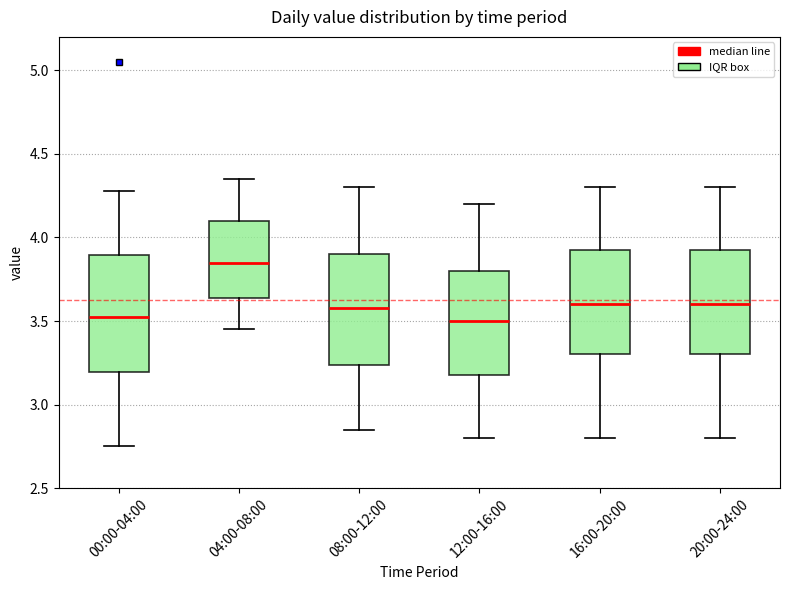

Reading left to right, read every box against the y-axis: the position of its median line, the range the box covers, and the ends of its whiskers. The values are not printed on the chart, so give them approximately, as read against the axis.

00:00-04:00: median 3.55, box 3.20 to 3.90, whiskers 2.75 to 4.30
04:00-08:00: median 3.85, box 3.65 to 4.10, whiskers 3.45 to 4.35
08:00-12:00: median 3.60, box 3.25 to 3.90, whiskers 2.85 to 4.30
12:00-16:00: median 3.50, box 3.20 to 3.80, whiskers 2.80 to 4.20
16:00-20:00: median 3.60, box 3.30 to 3.95, whiskers 2.80 to 4.30
20:00-24:00: median 3.60, box 3.30 to 3.95, whiskers 2.80 to 4.30